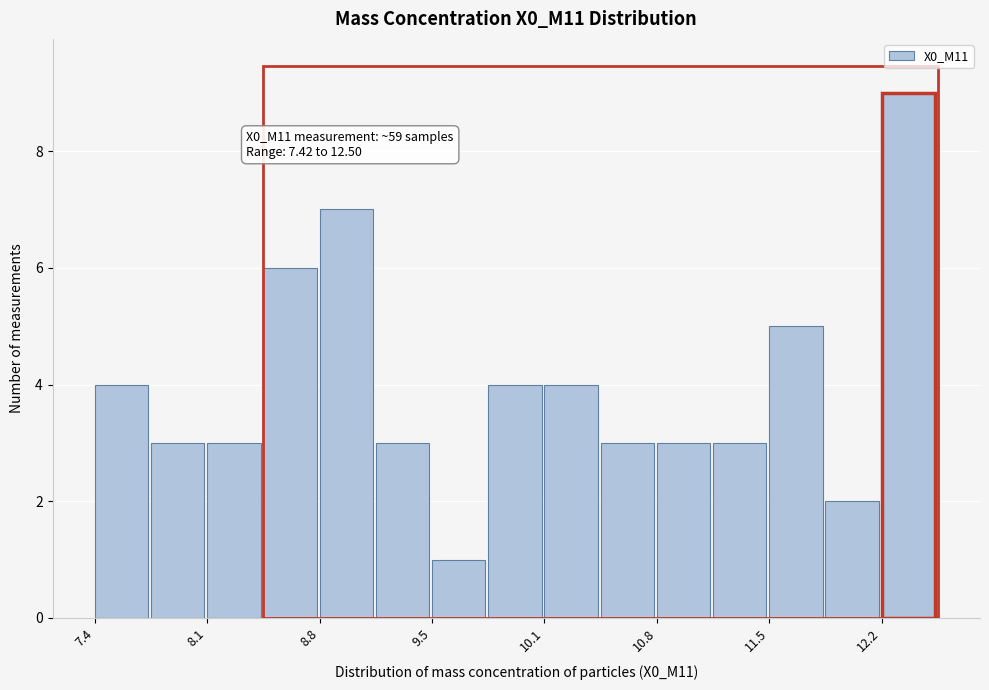

Read against the x-axis, roughly where is the centre of the tallest bar?

12.3